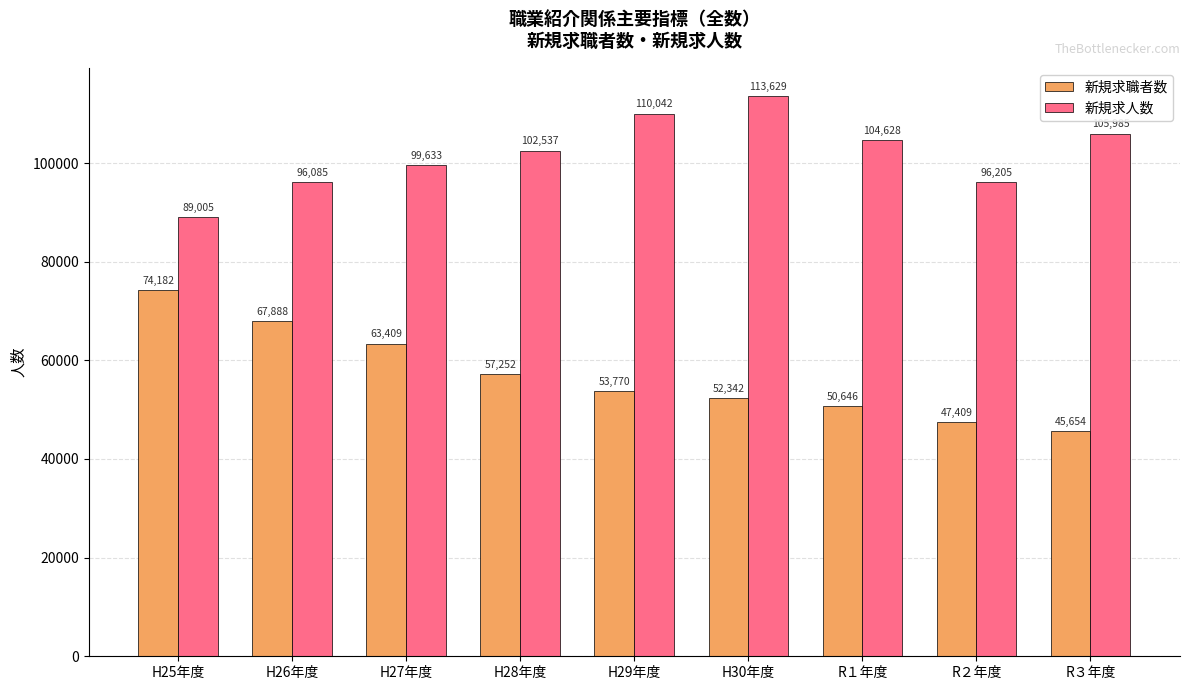

At H26年度, list the series in order from smallest to largest.

新規求職者数, 新規求人数